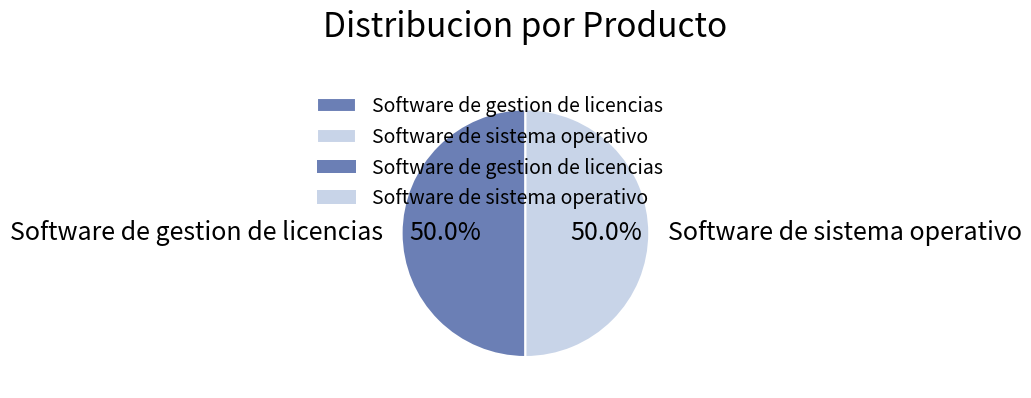

The Software de sistema operativo slice represents 39% of the pie. True or false?

False